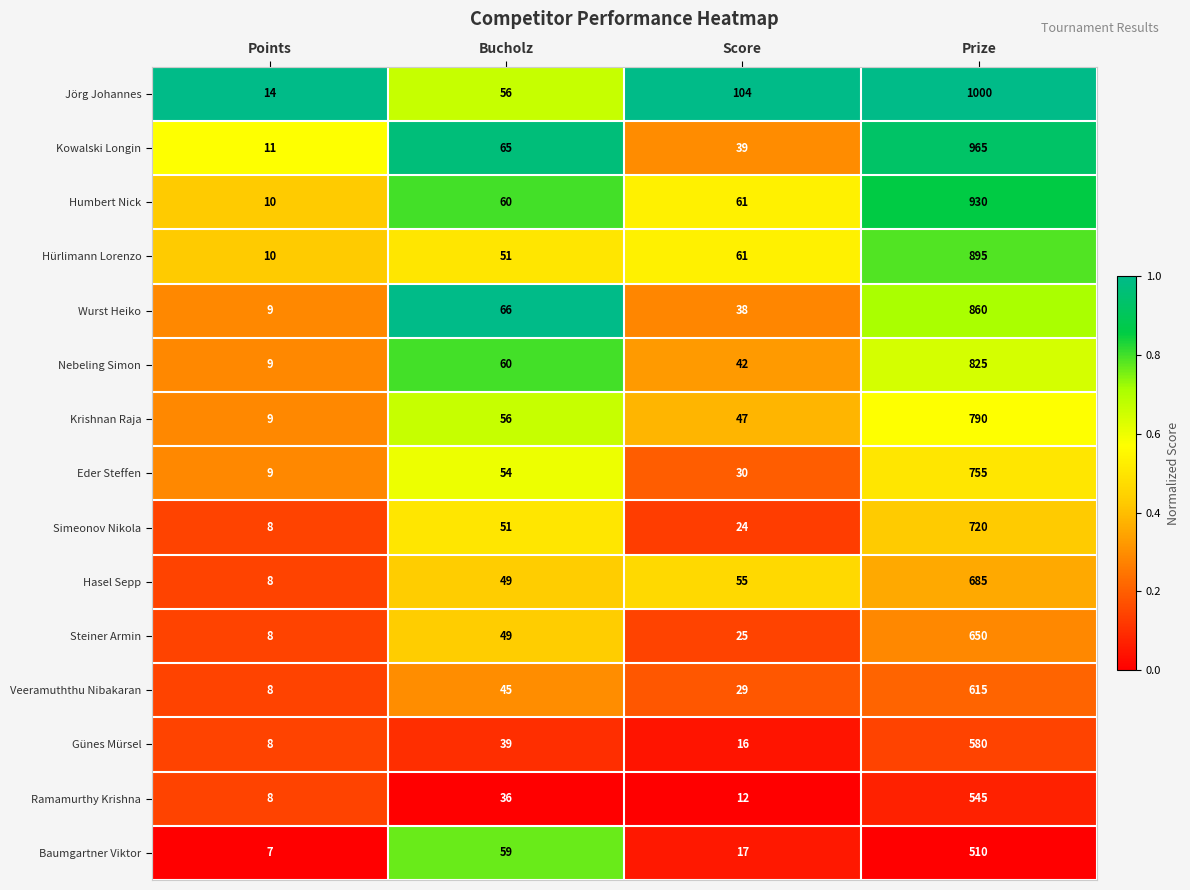

List the series in order of their peak value, lowest first.

Baumgartner Viktor, Ramamurthy Krishna, Günes Mürsel, Veeramuththu Nibakaran, Steiner Armin, Hasel Sepp, Simeonov Nikola, Eder Steffen, Krishnan Raja, Nebeling Simon, Wurst Heiko, Hürlimann Lorenzo, Humbert Nick, Kowalski Longin, Jörg Johannes